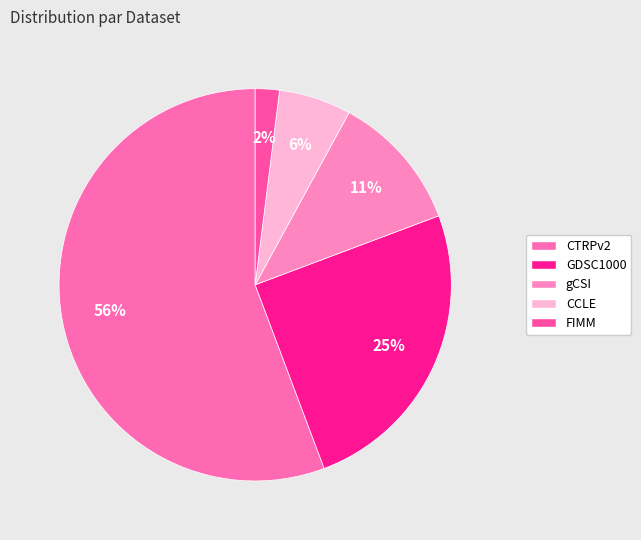

Rank the categories by value from lowest to highest.

FIMM, CCLE, gCSI, GDSC1000, CTRPv2